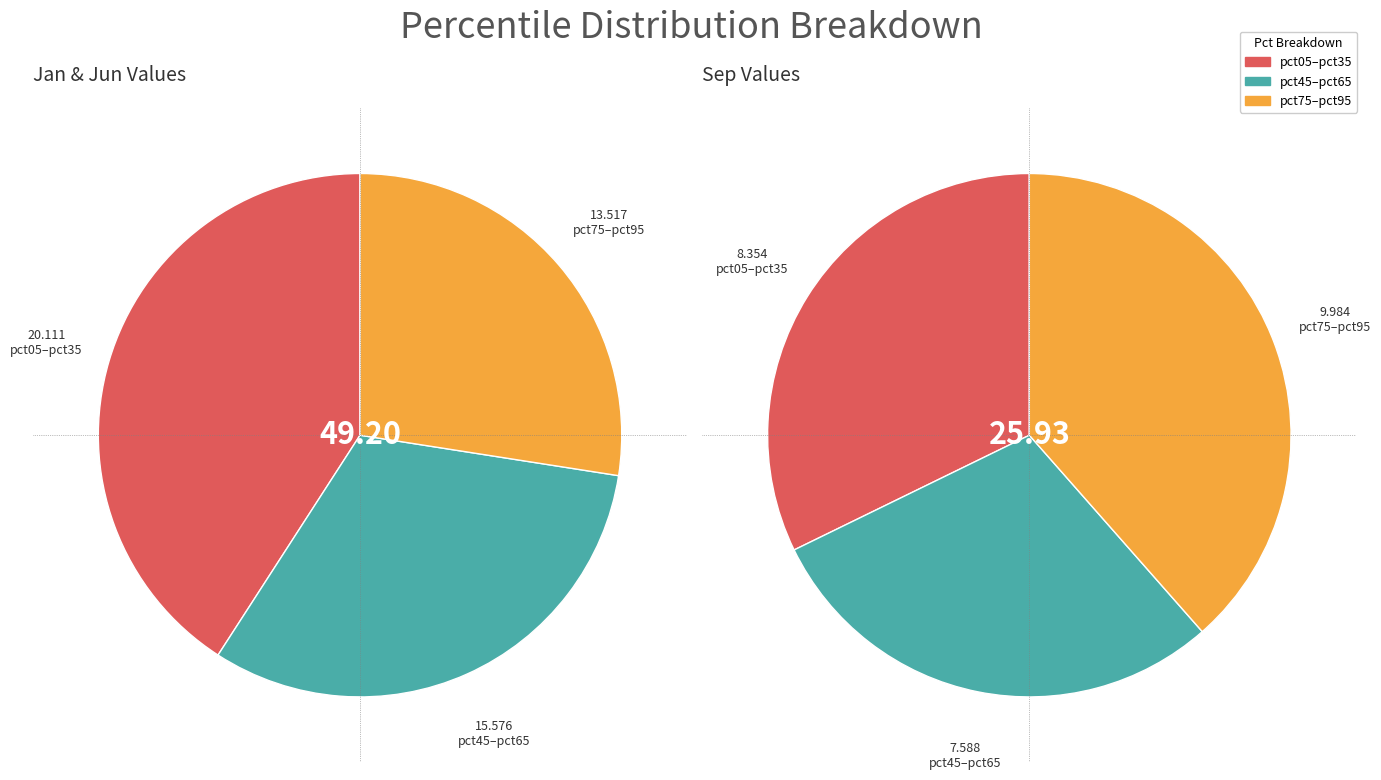

To the nearest percent, what is the difference between the 7 and 8 slice percentages?

3%